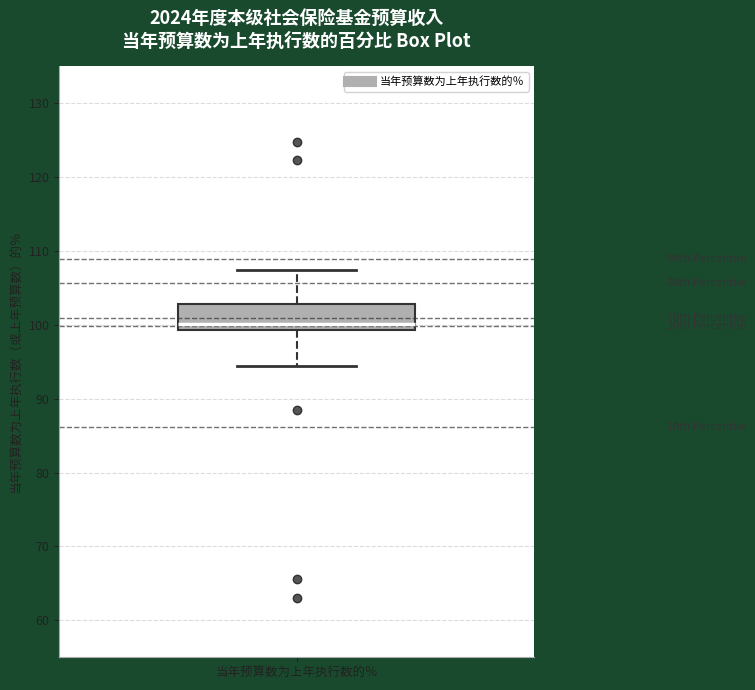

Read this box plot against the y-axis: the position of the median line, the range covered by the box, and the ends of both whiskers. The values are not printed on the chart, so give them approximately, as read against the axis.

median 100, box 99 to 103, whiskers 94 to 107